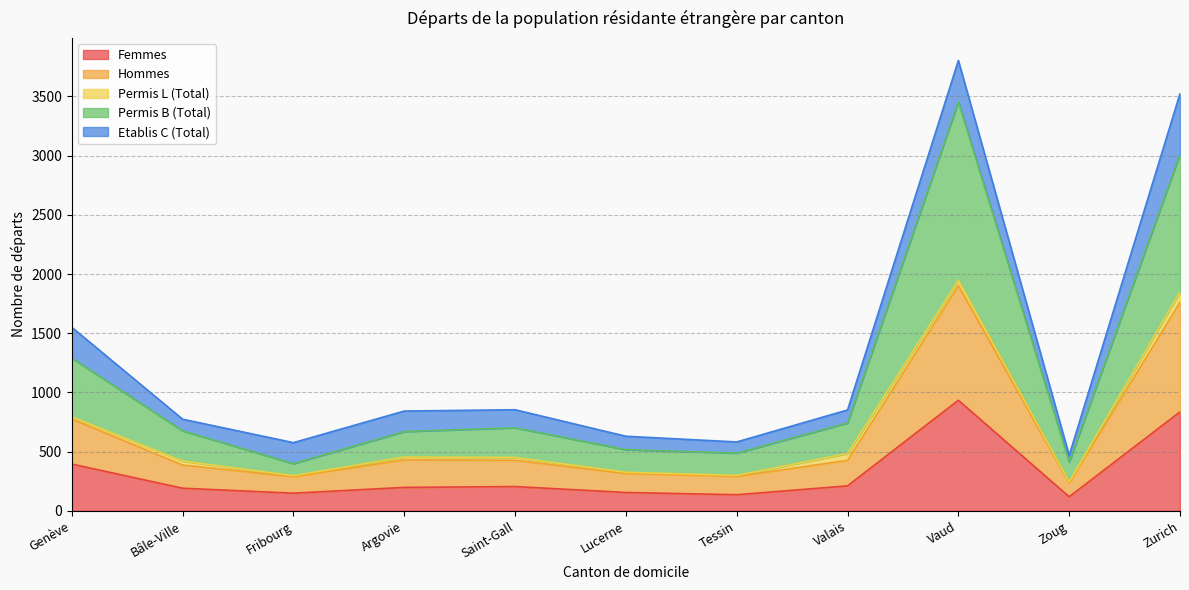

The Femmes series shows 136 at Tessin. True or false?

True